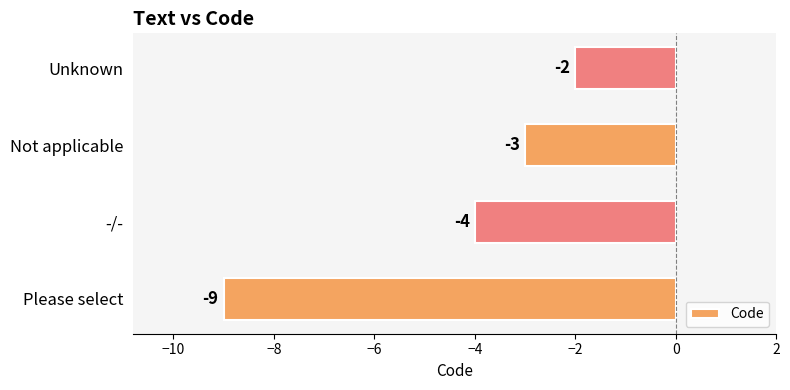

Reading top to bottom, extract all data points from this chart.

-2	-3	-4	-9